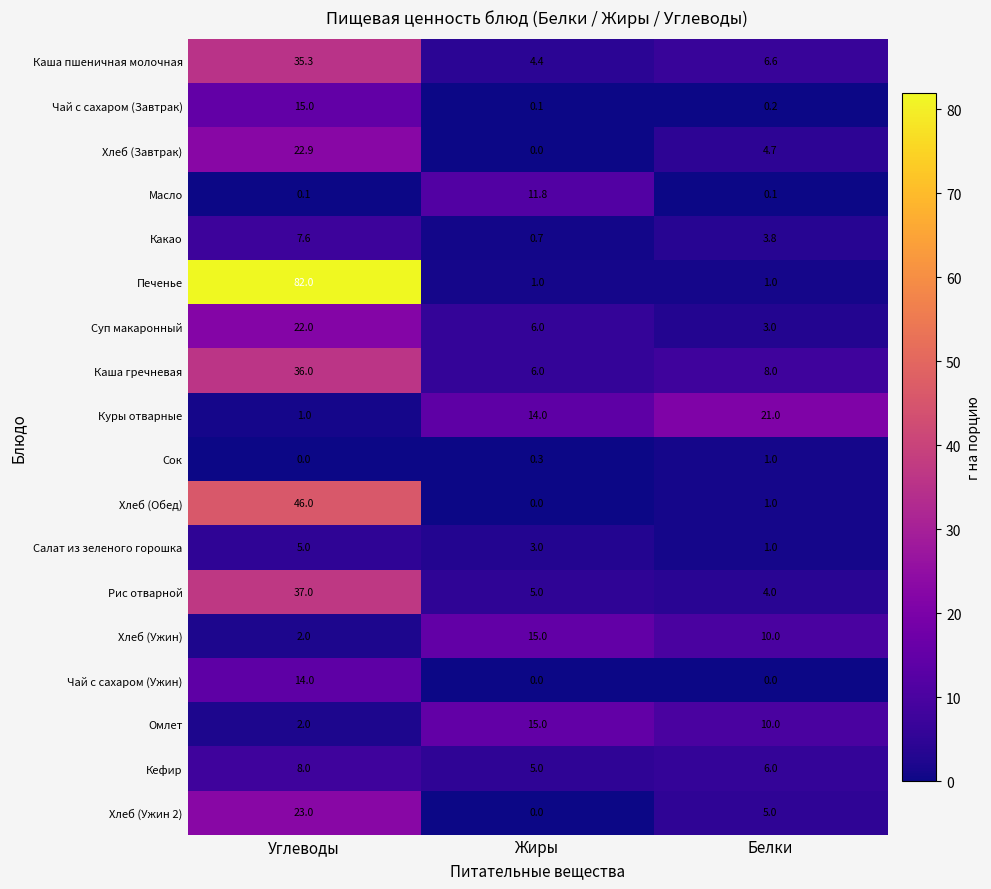

Which series has the largest total across all categories?

Печенье